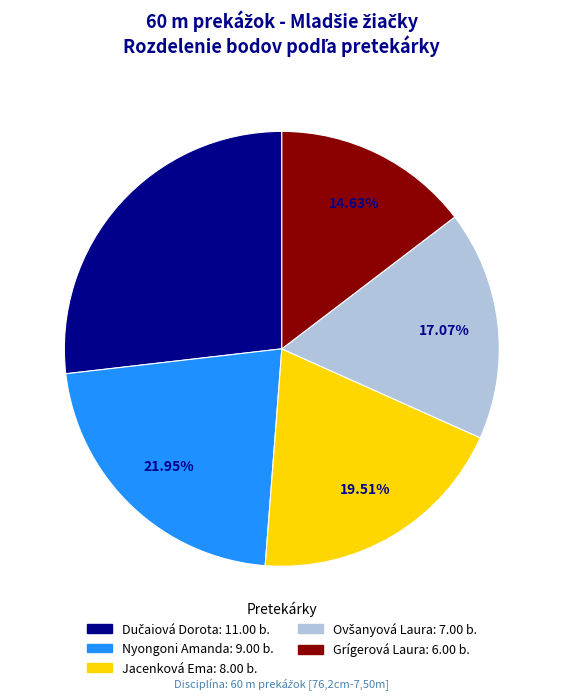

Which slice is the smallest?

Grígerová Laura